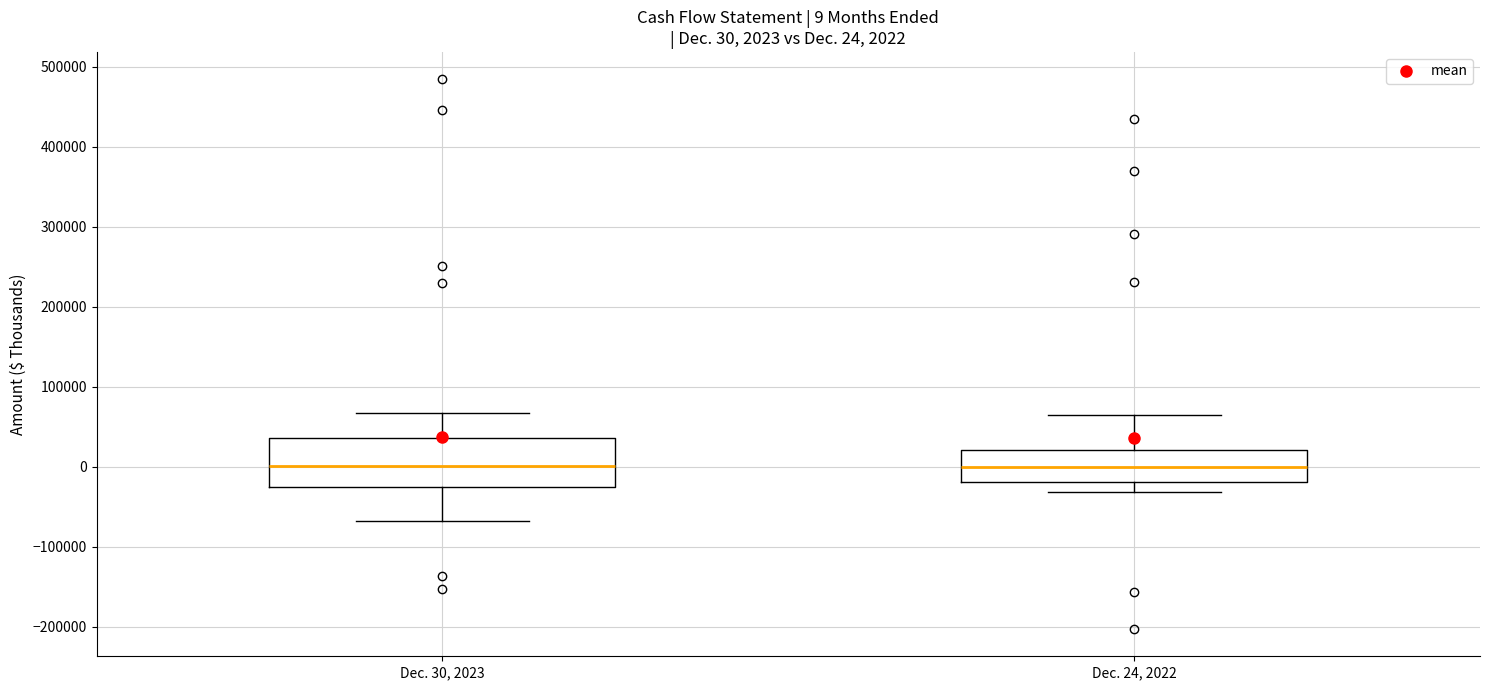

Which box is the tallest, from its lower edge to its upper edge?

Dec. 30, 2023